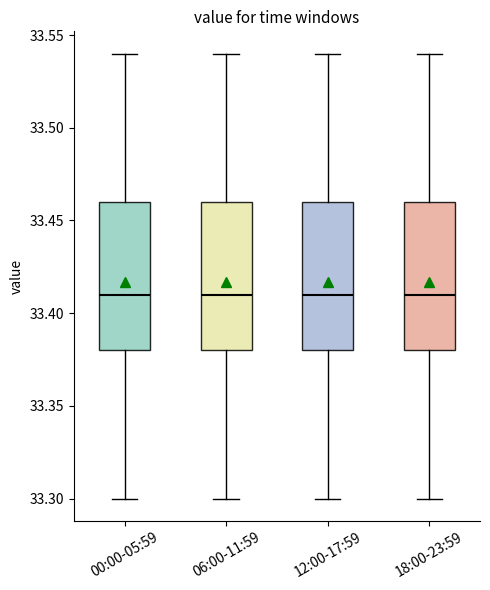

Where does the median line of the box for 00:00-05:59 sit on the y-axis? The values are not printed on the chart, so give them approximately, as read against the axis.

33.41